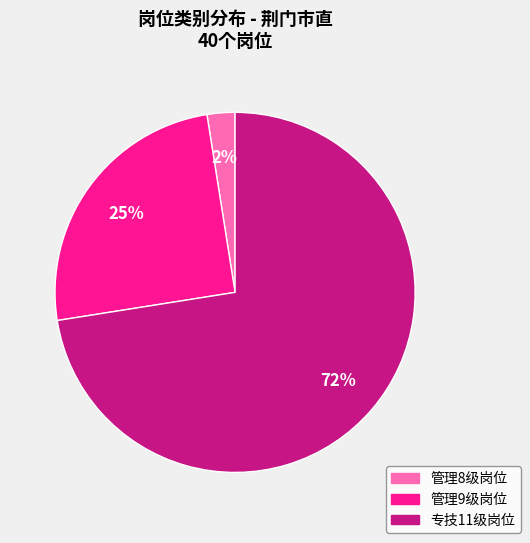

To the nearest percent, what is the average slice percentage?

33%